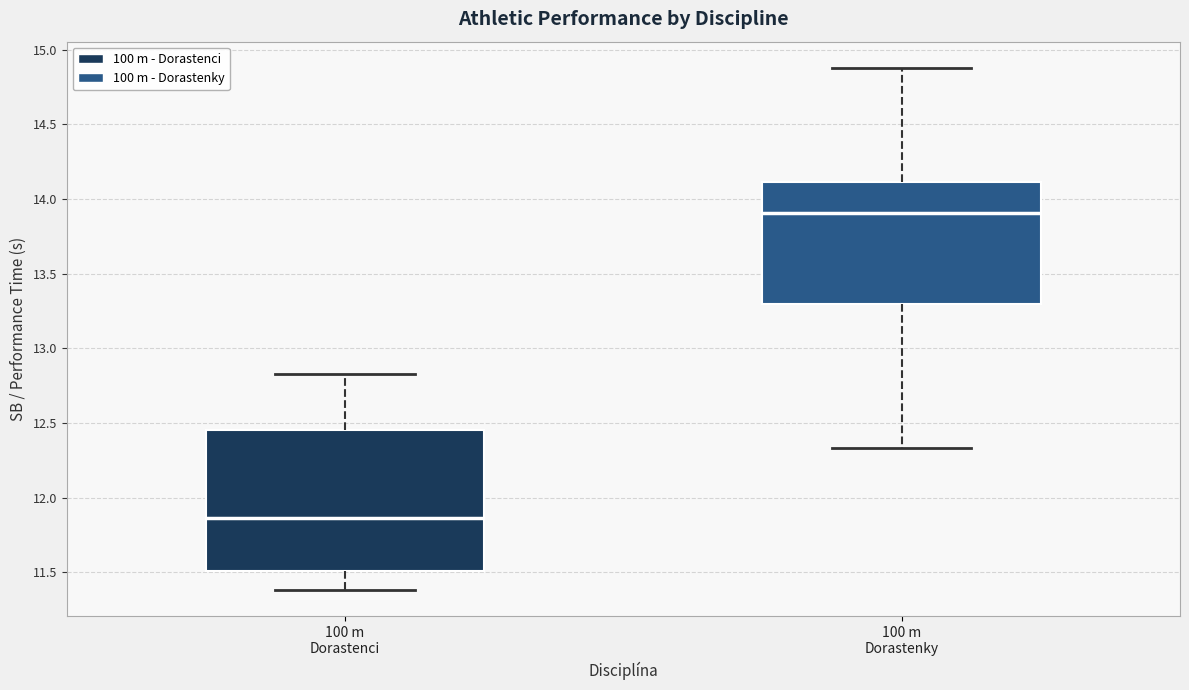

Which box is the tallest, from its lower edge to its upper edge?

100 m Dorastenci